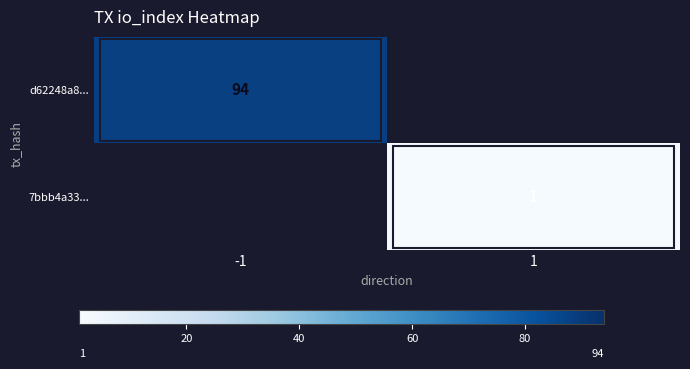

Is the value of 7bbb4a33... at 1 greater than the value of d62248a8... at -1?

No